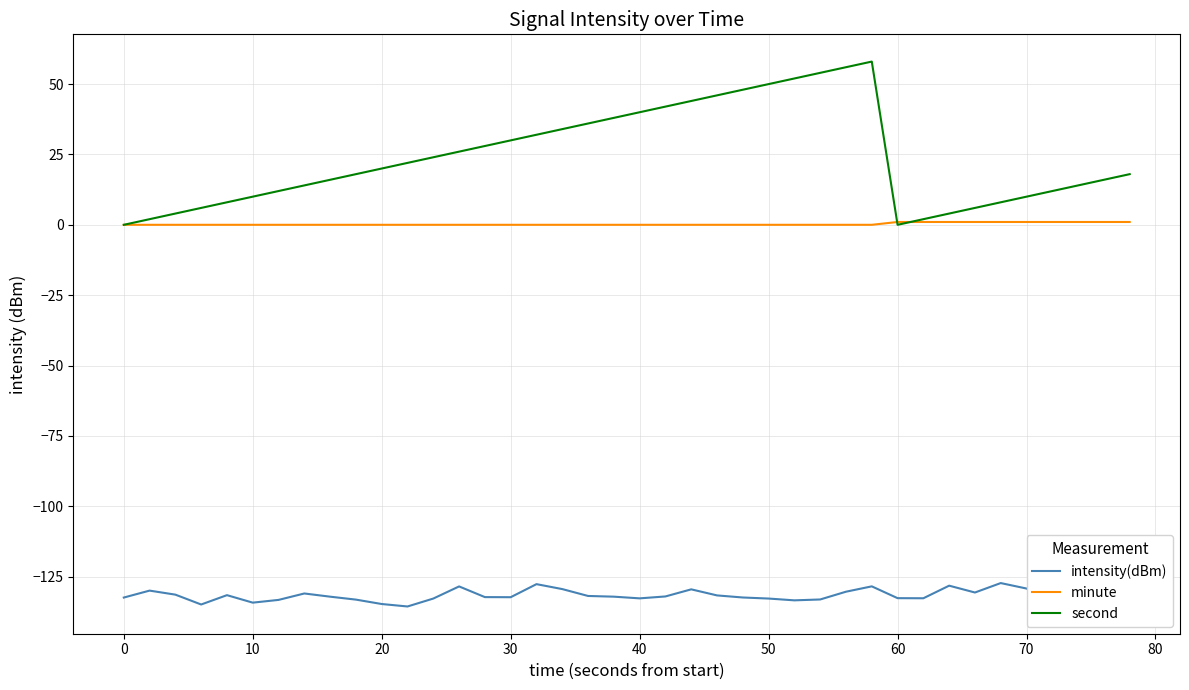

True or false: minute and intensity(dBm) cross at least once.

False